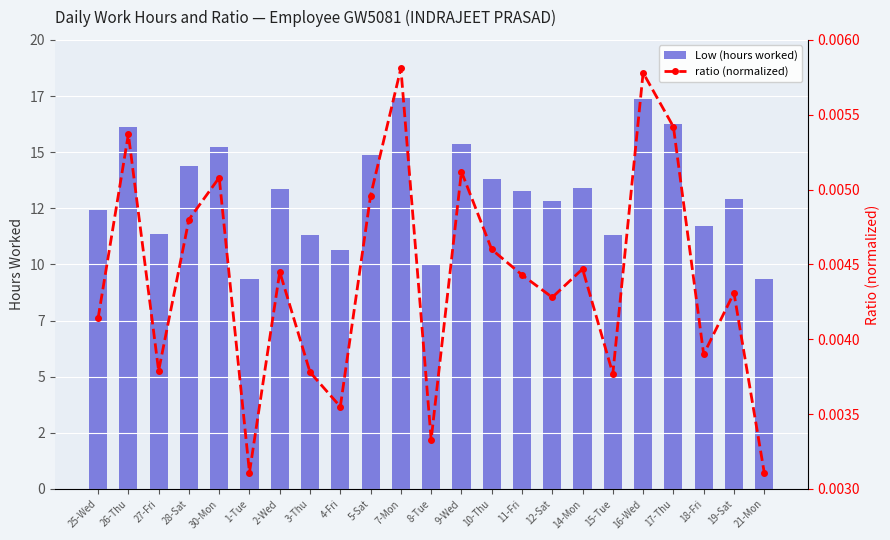

What is the value of the Low (hours worked) bar at the 7th from the left?

13.3